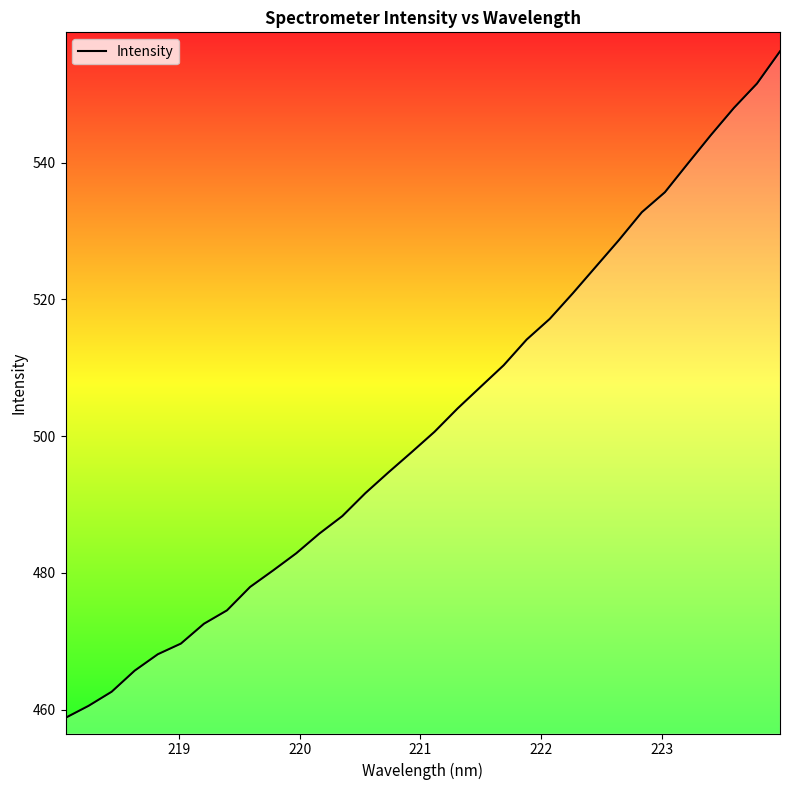

What is the difference between the maximum and minimum values?

97.5